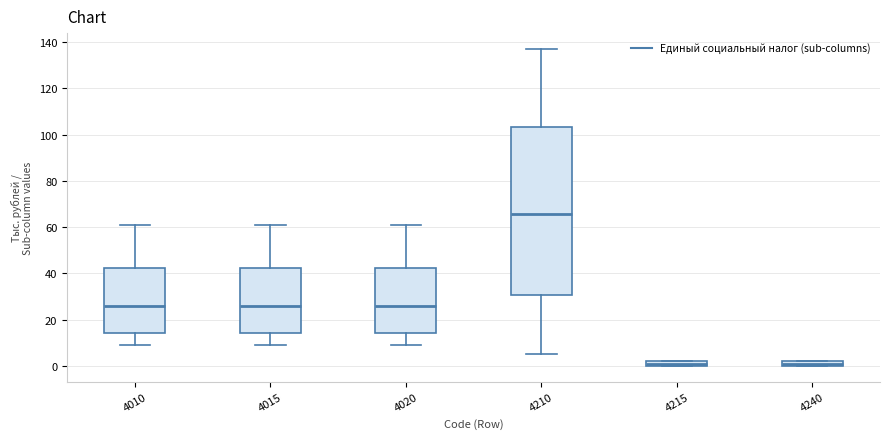

Where is the lower edge of the box at x = 4210 on the y-axis? The values are not printed on the chart, so give them approximately, as read against the axis.

30